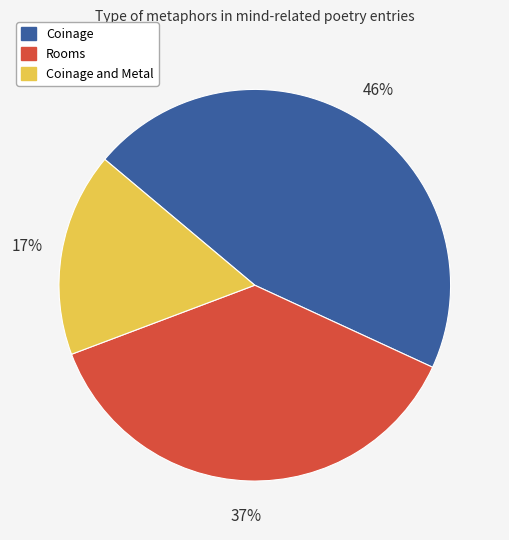

True or false: Coinage accounts for 27% of the total.

False